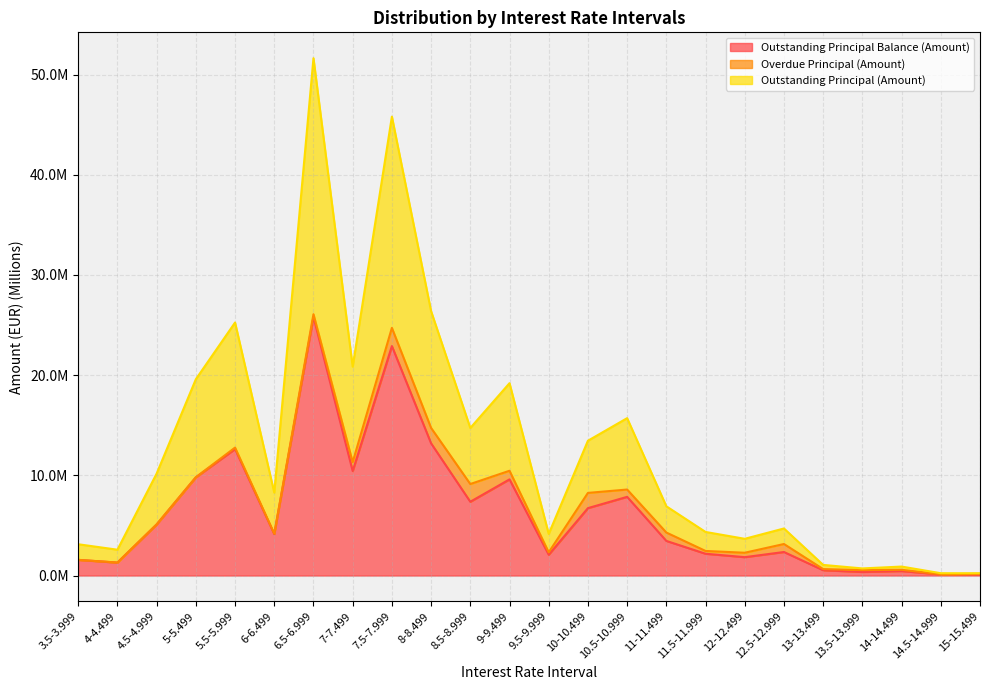

How many data points in Outstanding Principal Balance (Amount) are less than 4?

12